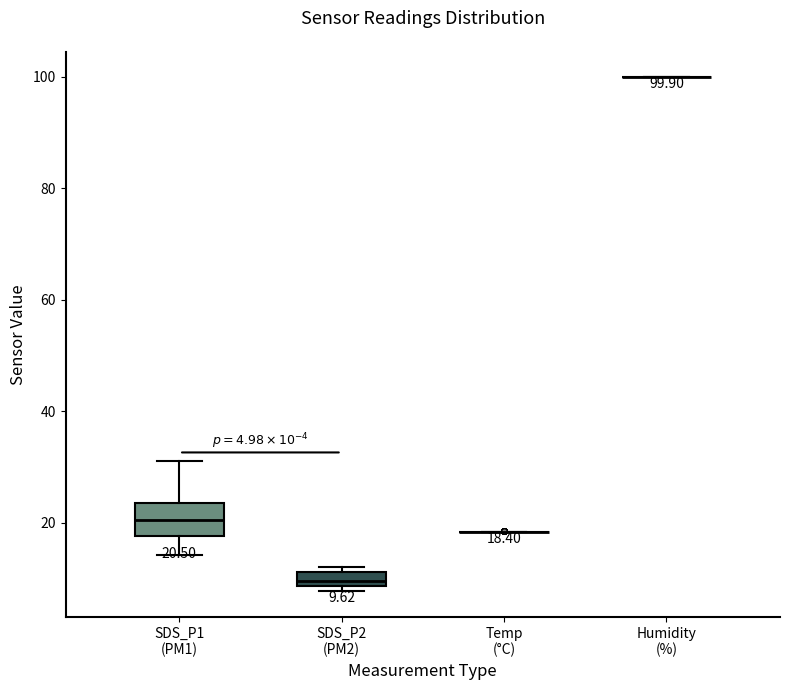

Comparing the boxes themselves (not the whiskers), which one is the tallest?

SDS_P1 (PM1)